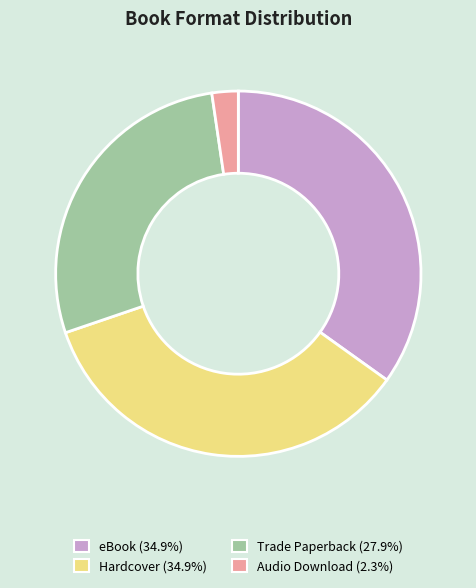

How many segments does this pie chart have?

4